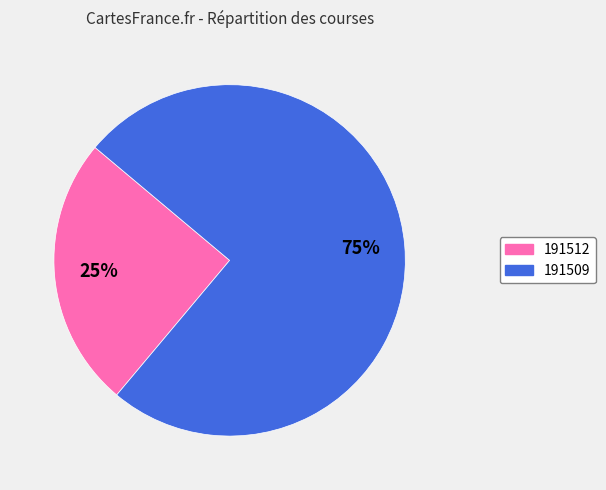

Which category has the smallest portion of the pie?

191512